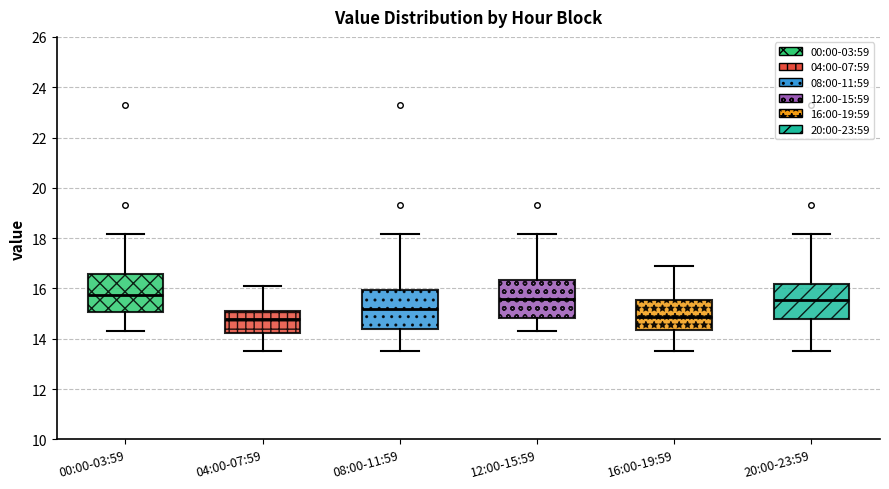

Reading left to right, transcribe this box plot: for each box, give where its median line is, the range the box spans, and where its two whiskers end, as read against the y-axis. The values are not printed on the chart, so give them approximately, as read against the axis.

00:00-03:59: median 15.8, box 15.0 to 16.6, whiskers 14.4 to 18.2
04:00-07:59: median 14.8, box 14.2 to 15.2, whiskers 13.6 to 16.2
08:00-11:59: median 15.2, box 14.4 to 16.0, whiskers 13.6 to 18.2
12:00-15:59: median 15.6, box 14.8 to 16.4, whiskers 14.4 to 18.2
16:00-19:59: median 14.8, box 14.4 to 15.6, whiskers 13.6 to 17.0
20:00-23:59: median 15.6, box 14.8 to 16.2, whiskers 13.6 to 18.2